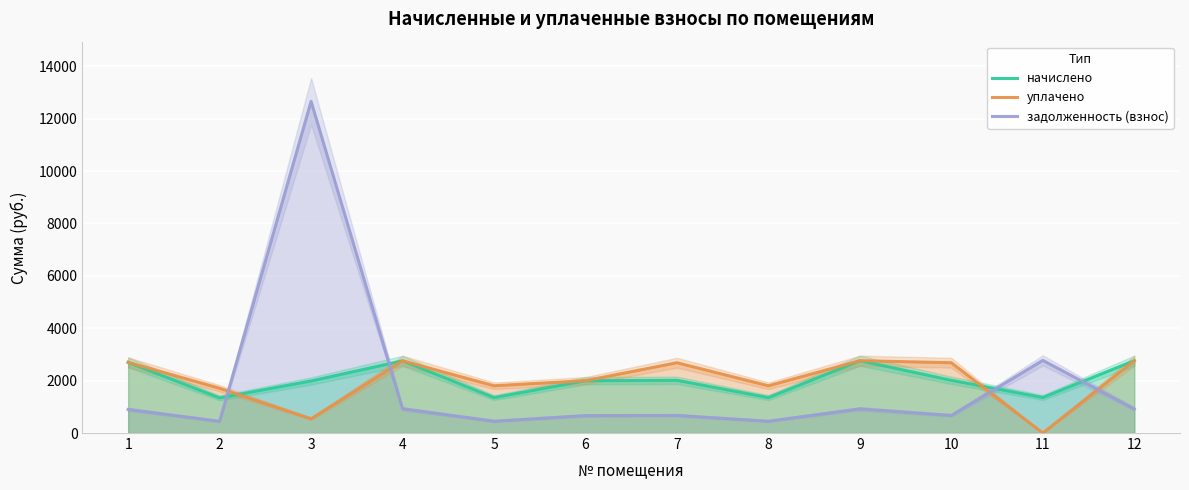

The уплачено series shows 3148.9 at 8. True or false?

False